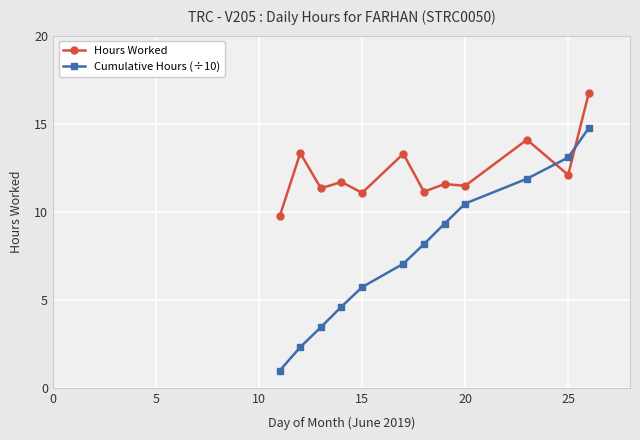

True or false: Cumulative Hours (÷10) and Hours Worked intersect in this chart.

True